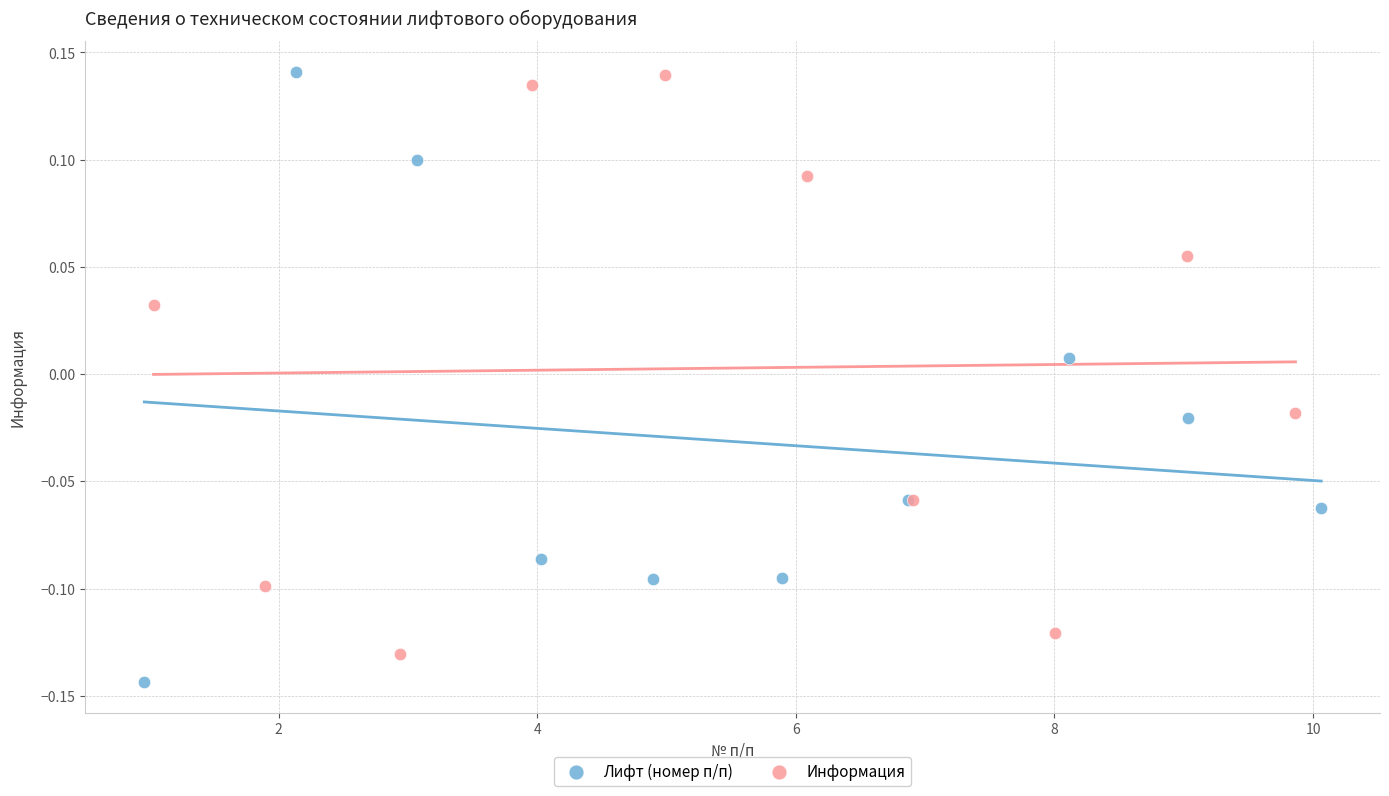

Which series contains the lowest Y value?

Лифт (номер п/п)